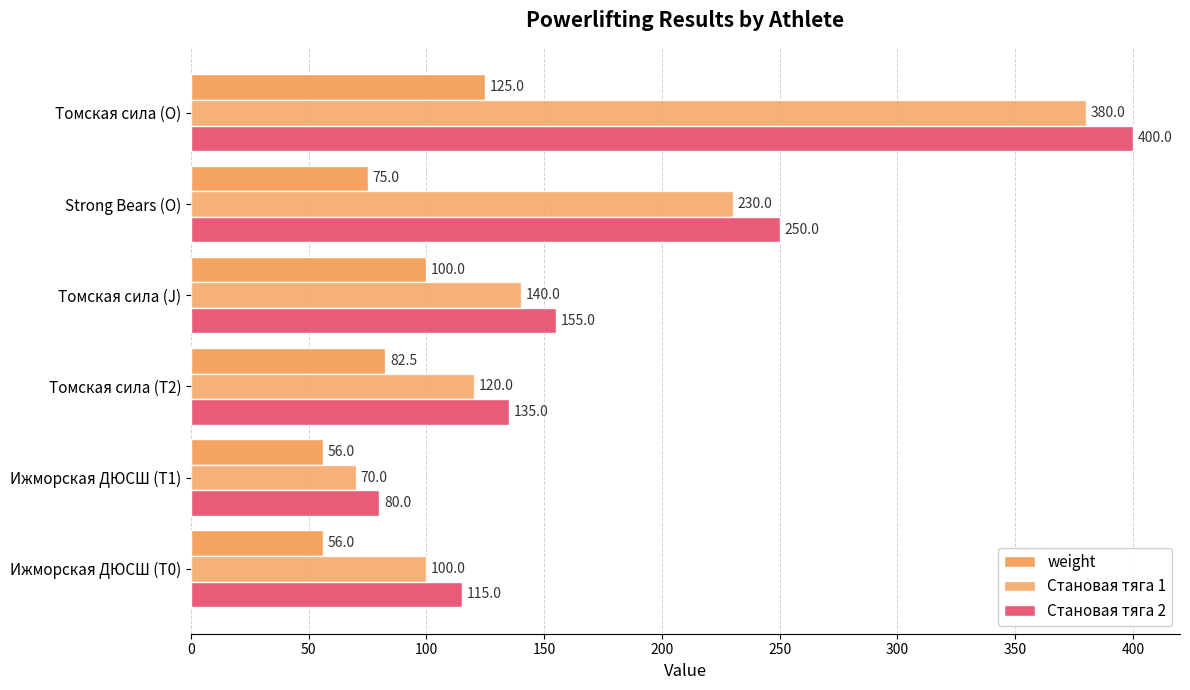

How many values in the Становая тяга 1 series are below 140?

3